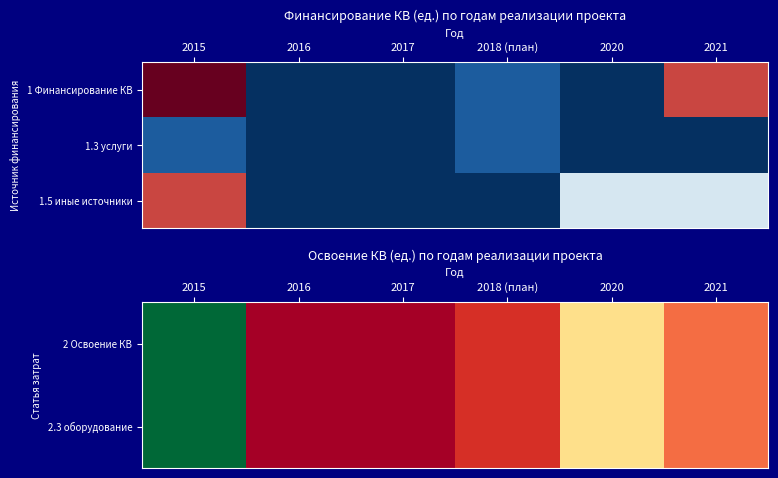

At which label does 1.5 иные источники first exceed 5?

2015